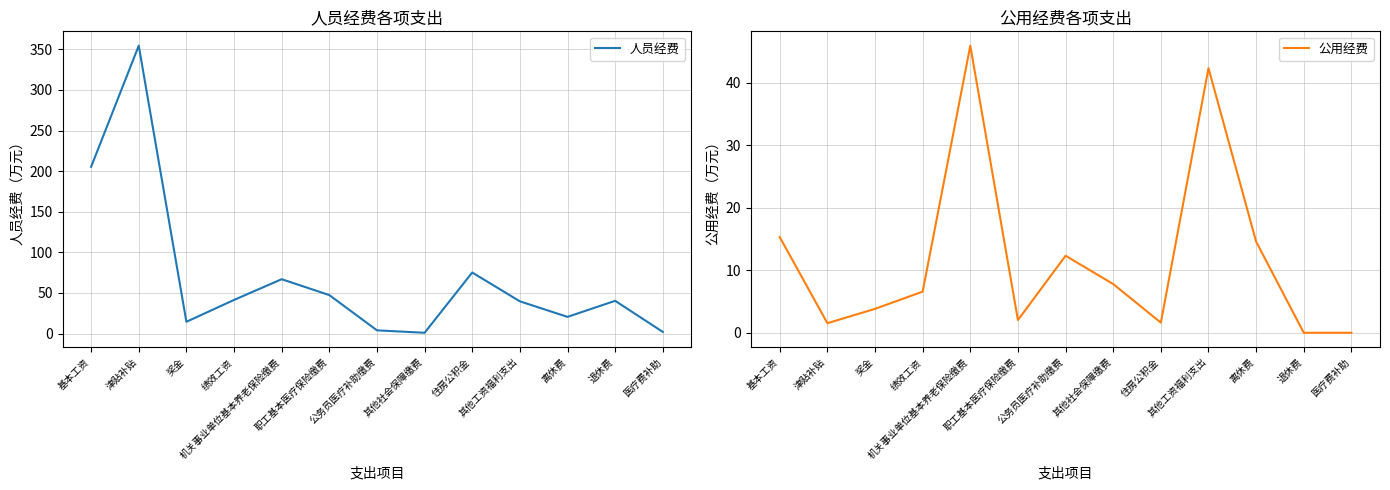

Where is the first local minimum for 公用经费?

津贴补贴